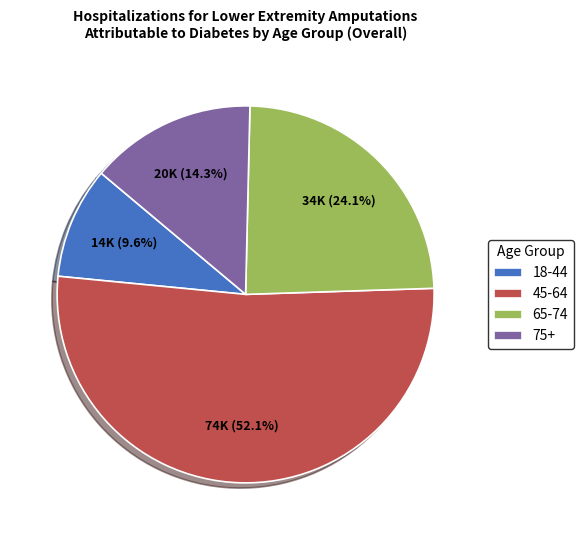

Is it true that 45-64 is 52% of the pie?

True